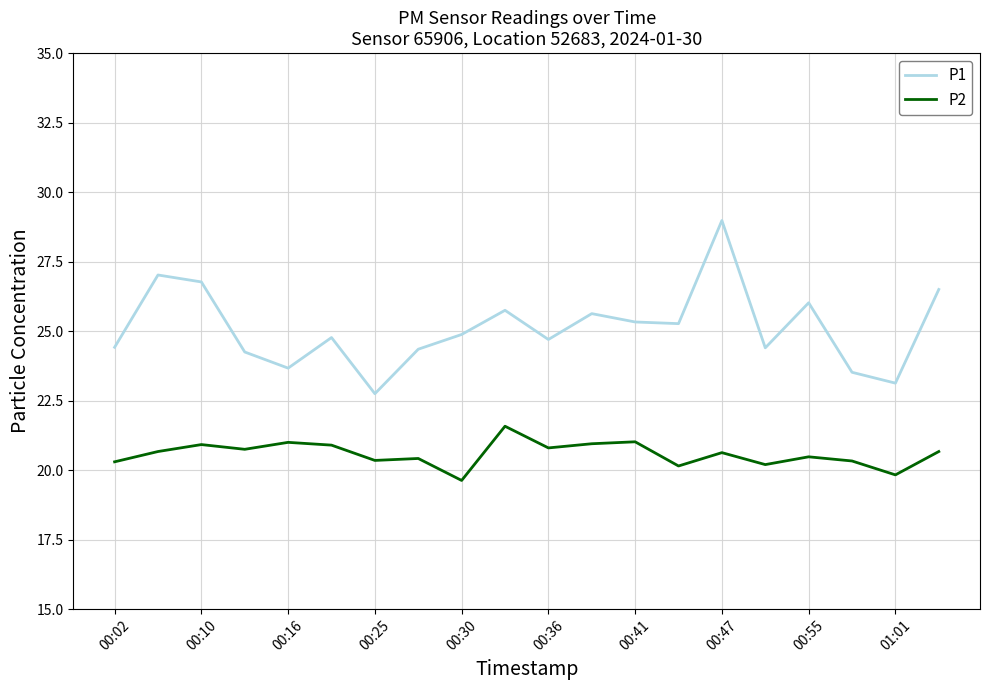

List the series in order of their overall mean, lowest first.

P2, P1